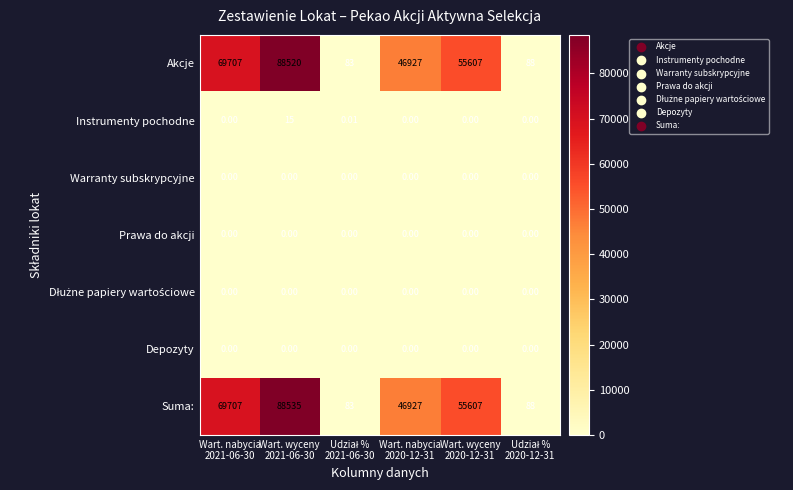

Which series has the largest range (max minus min)?

Suma: